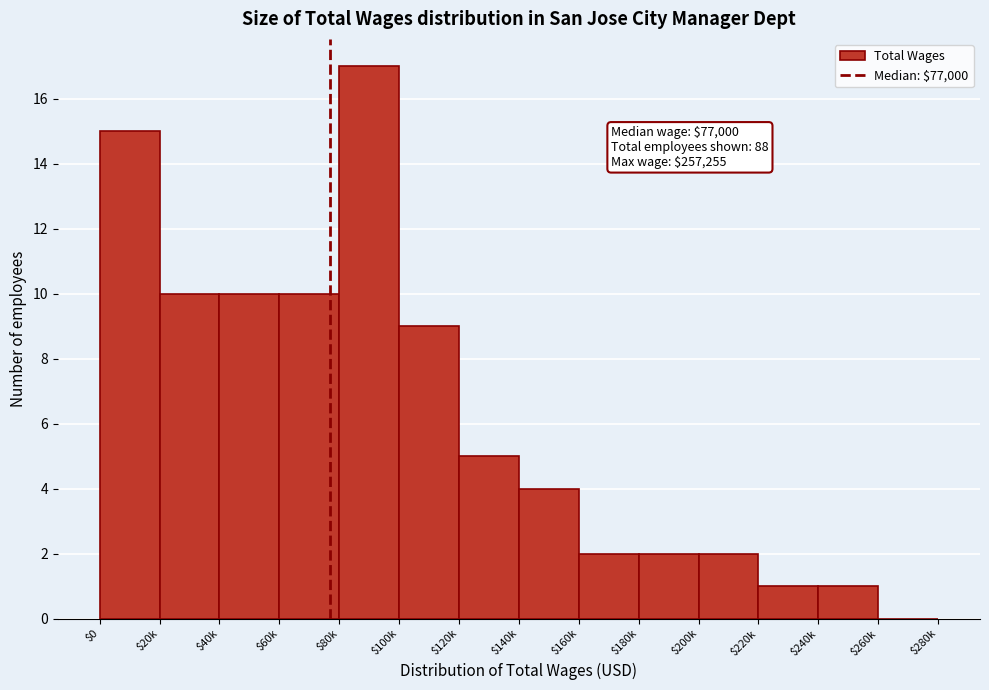

At which category does the chart reach its peak across all series?

$80k